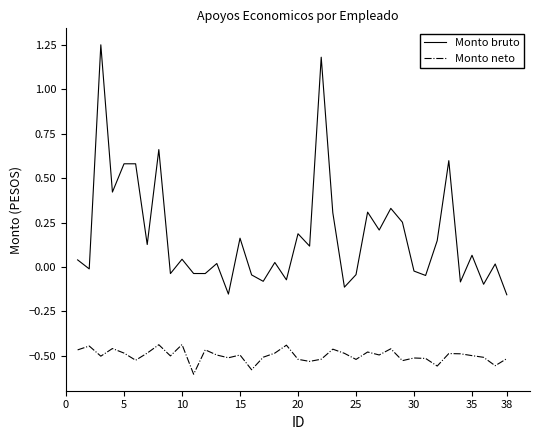

Rank the series by their maximum value, from highest to lowest.

Monto bruto, Monto neto